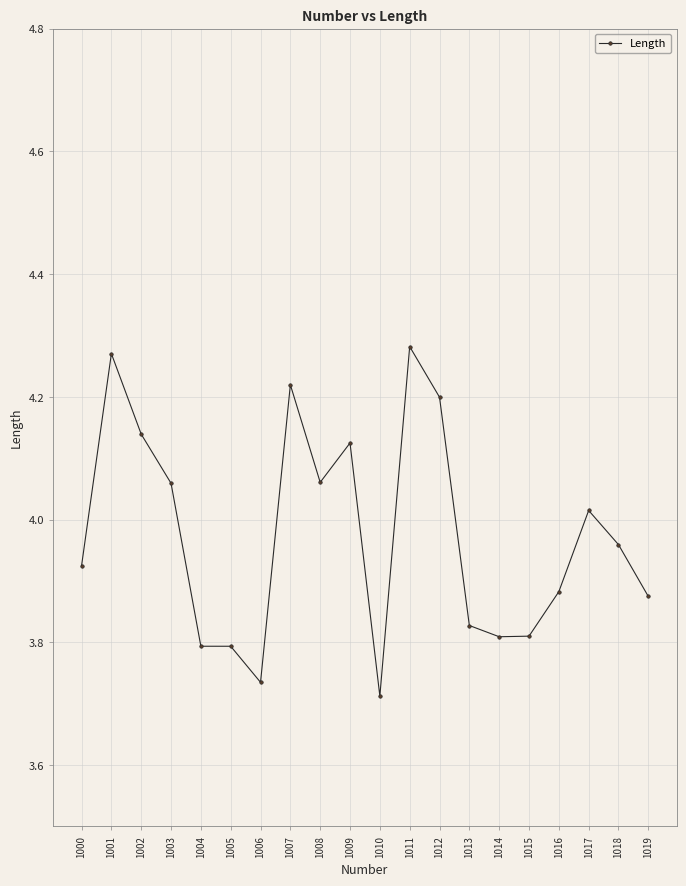

How many lines are shown in the chart?

1